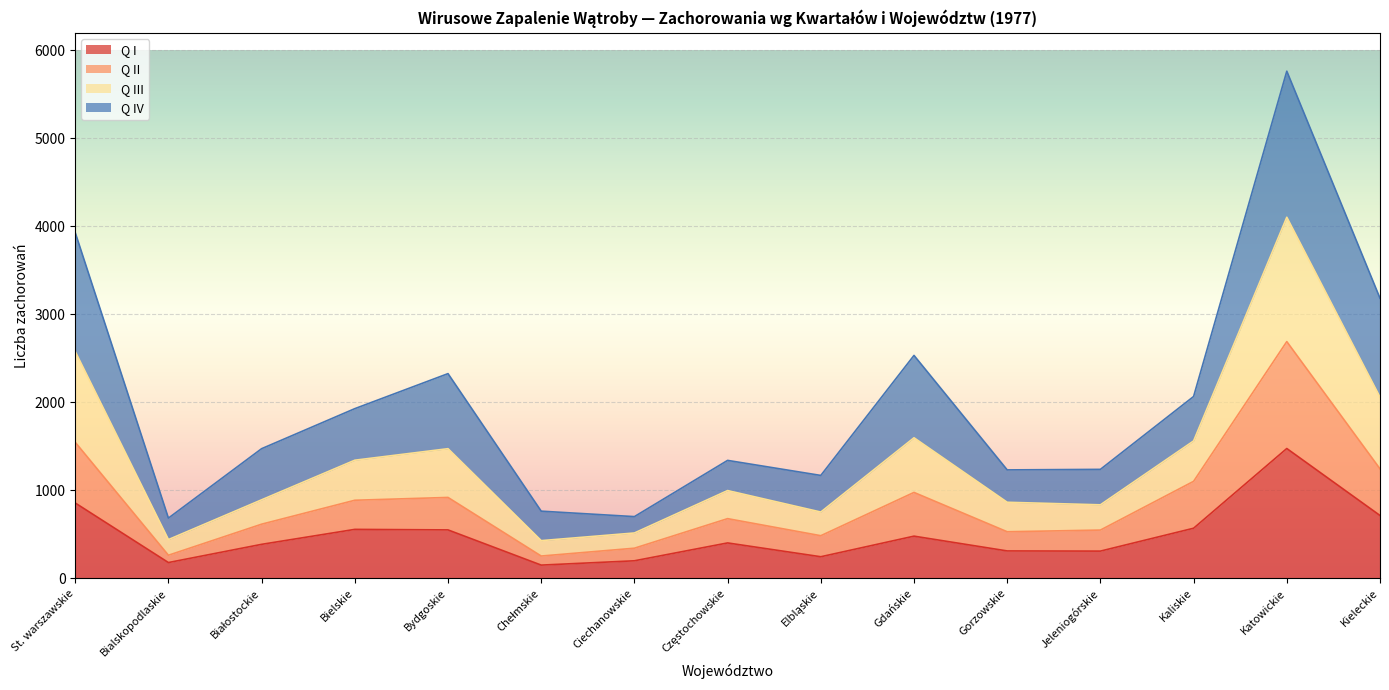

At which category is the sum across all series the highest?

Katowickie